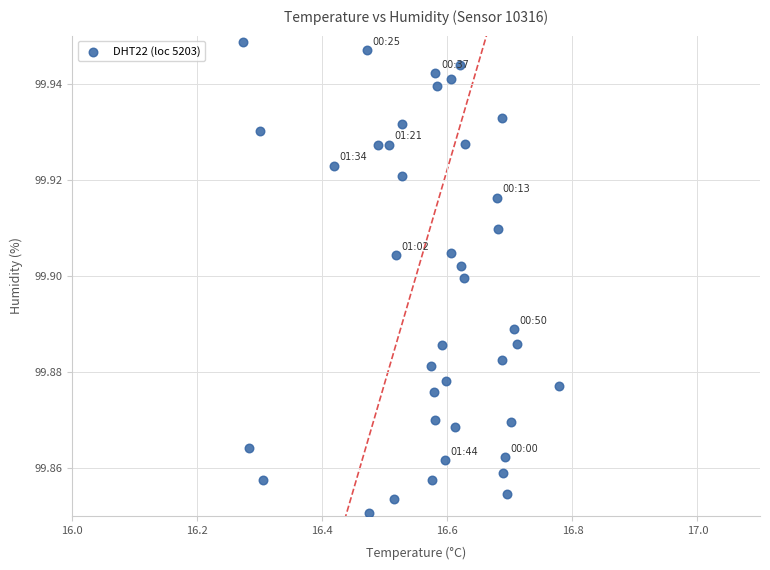

What is the range of X values (max minus min)?

0.5